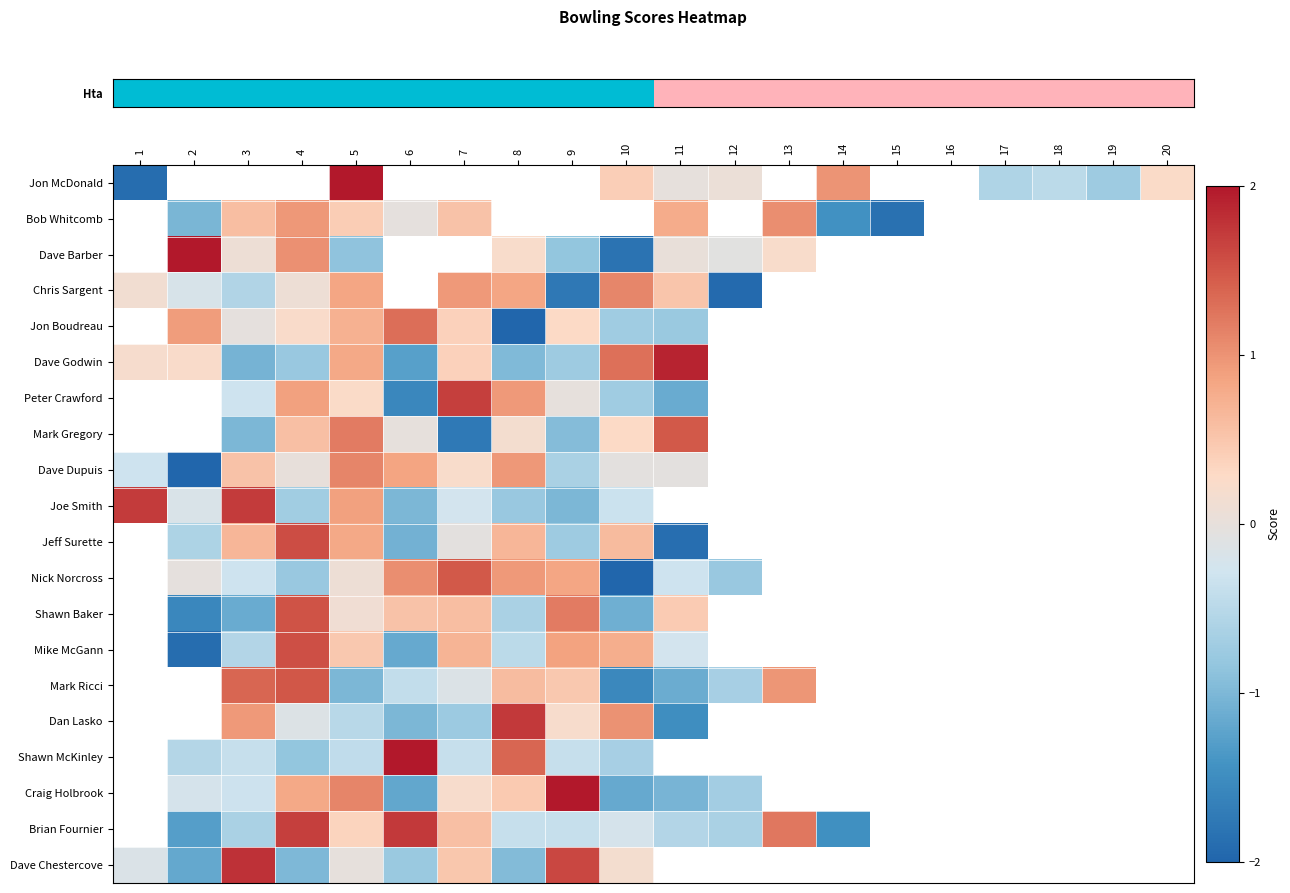

How many categories are shown in the chart?

20